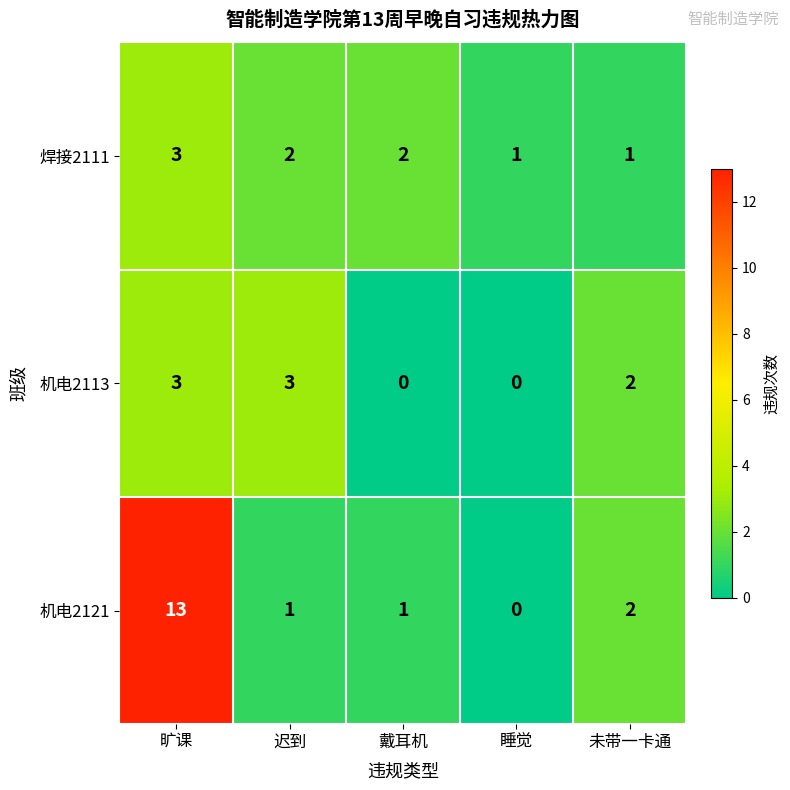

Reading right to left, list all the values displayed in this chart.

焊接2111: 1	1	2	2	3
机电2113: 2	0	0	3	3
机电2121: 2	0	1	1	13